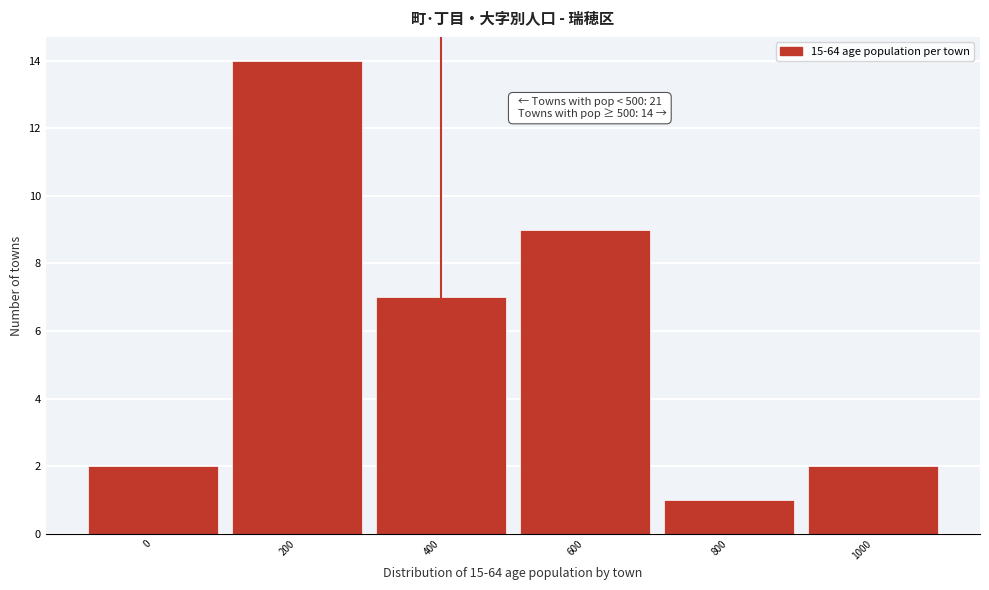

Reading left to right, what are all the values shown in this chart?

0=2	200=14	400=7	600=9	800=1	1000=2